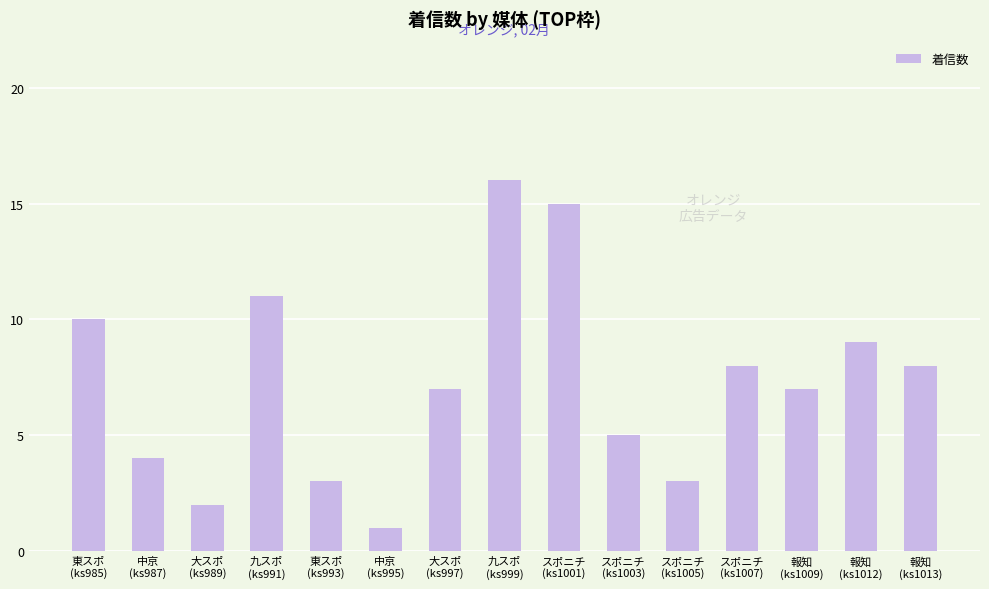

What is the label of the 15th bar from the left?

報知
(ks1013)